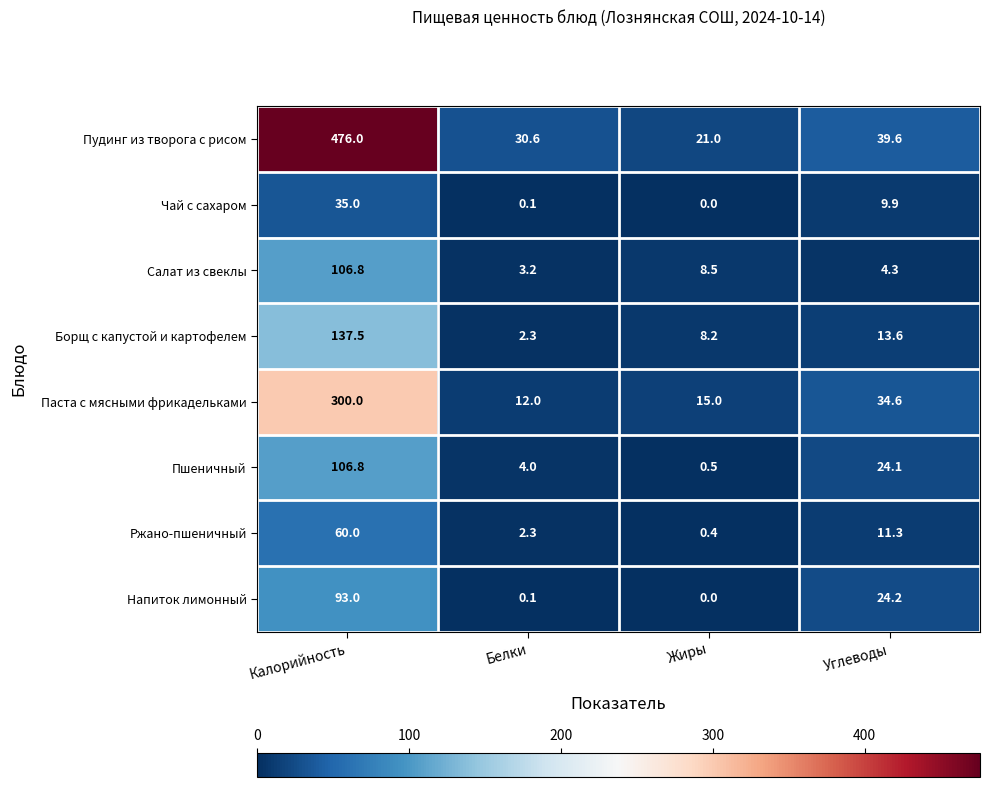

How many series are shown in this chart?

8